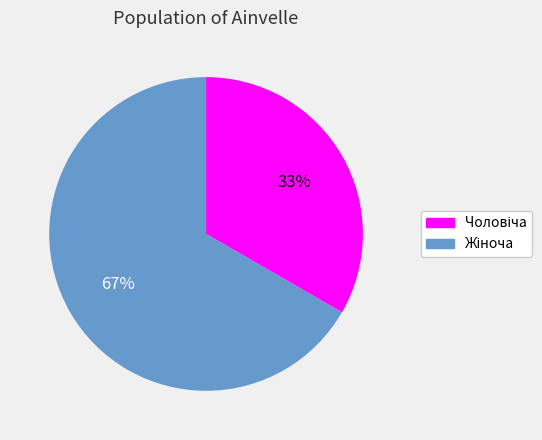

Is there a majority slice in this chart?

Yes